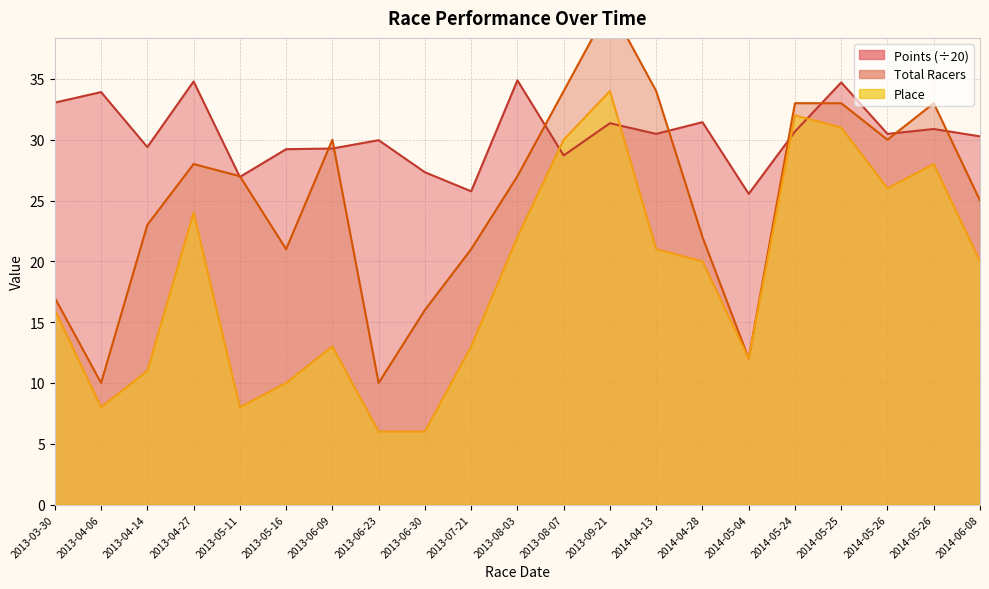

How many data points does each series have?

21